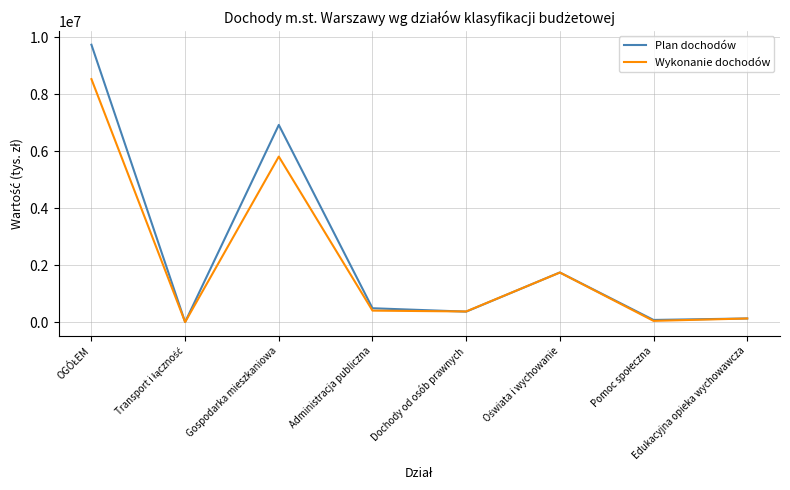

At how many categories does at least one series exceed 2155665?

2